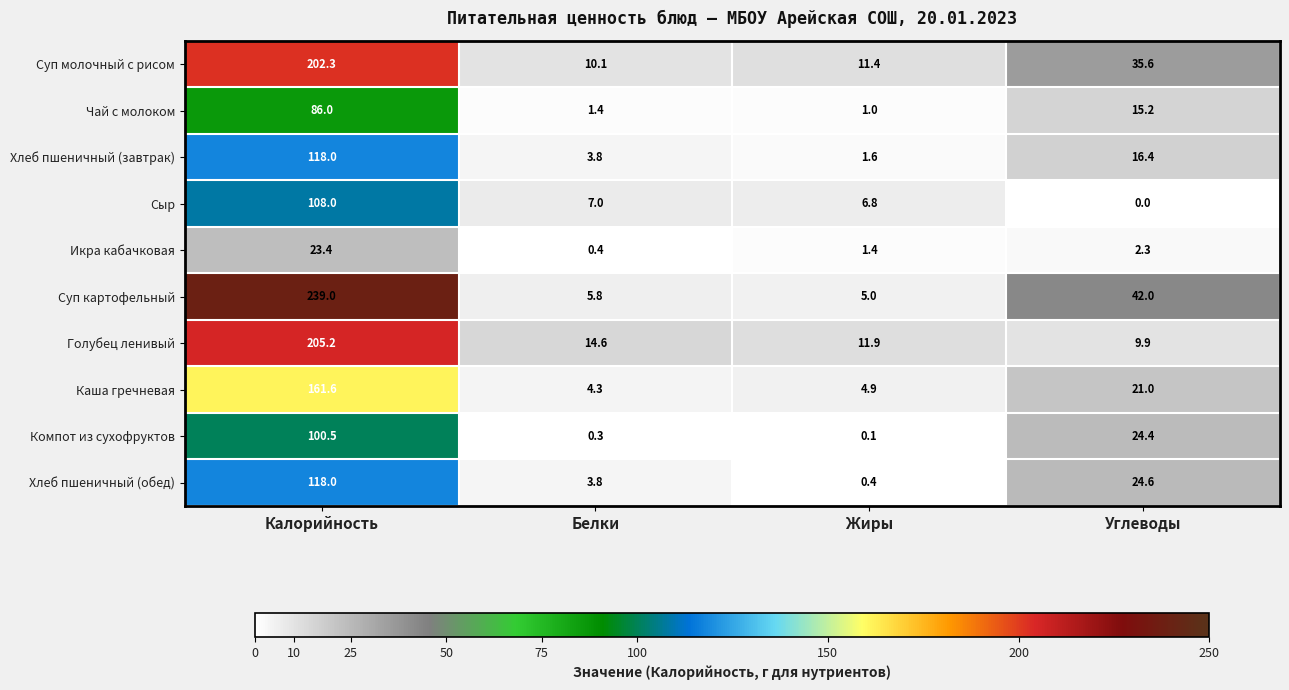

What is the total value across all series at Белки?

51.5